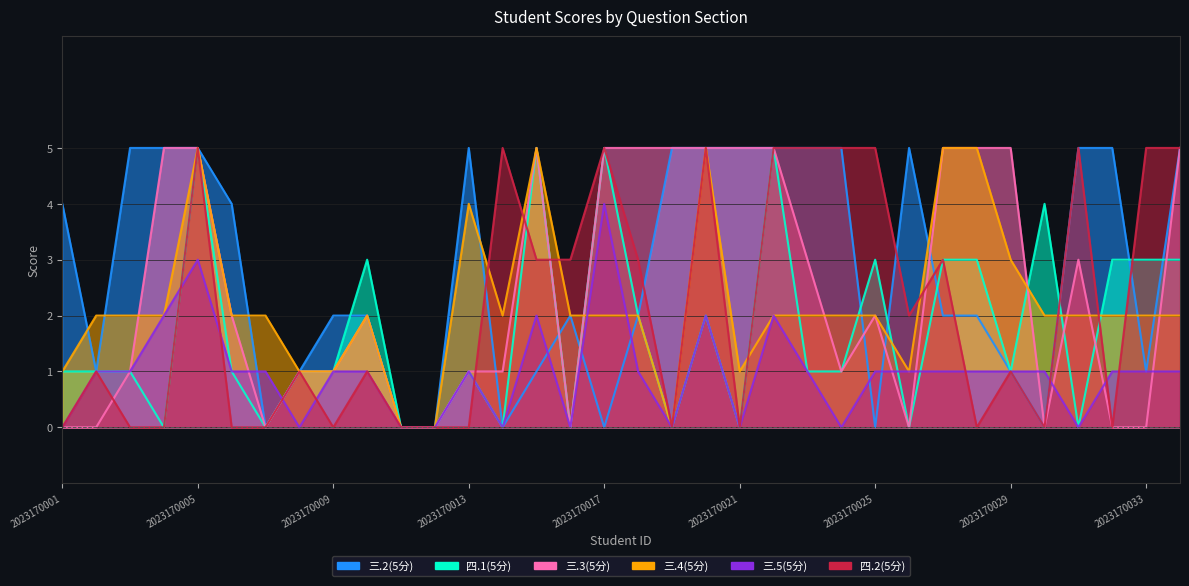

Which has a higher value, 2023170005 or 2023170019?

2023170005